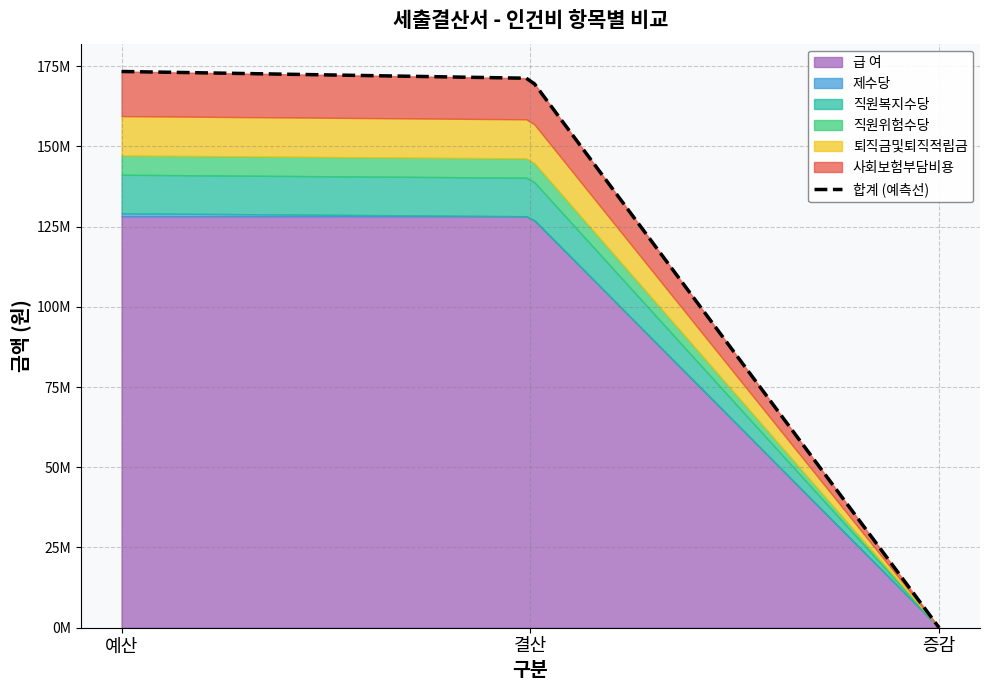

What is the maximum value shown in the chart?

128212695